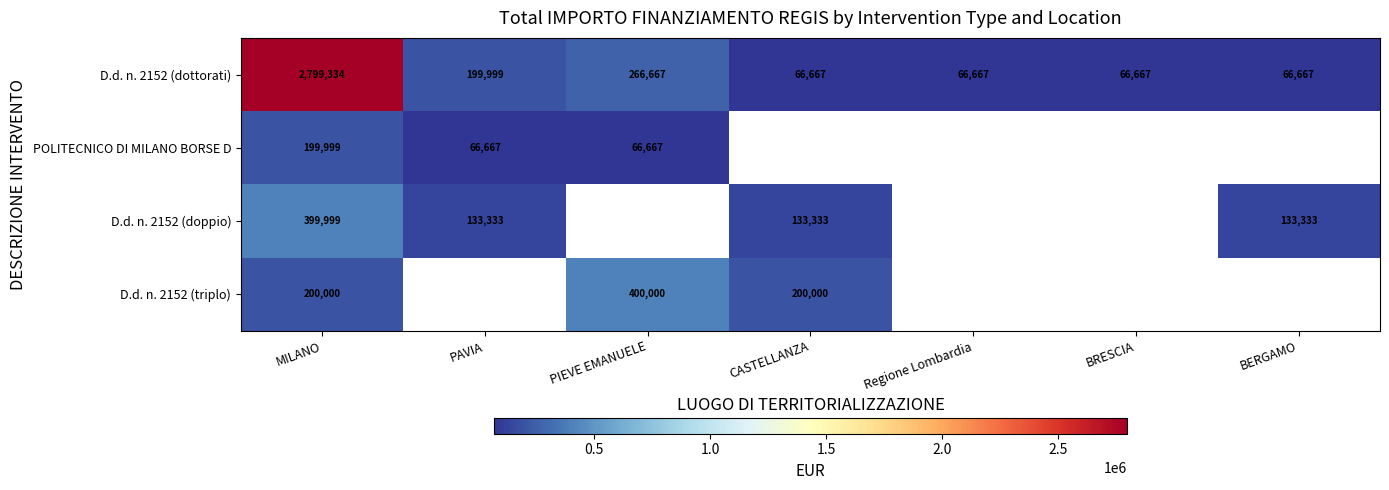

How many data points in D.d. n. 2152 (dottorati) are above 66667?

3